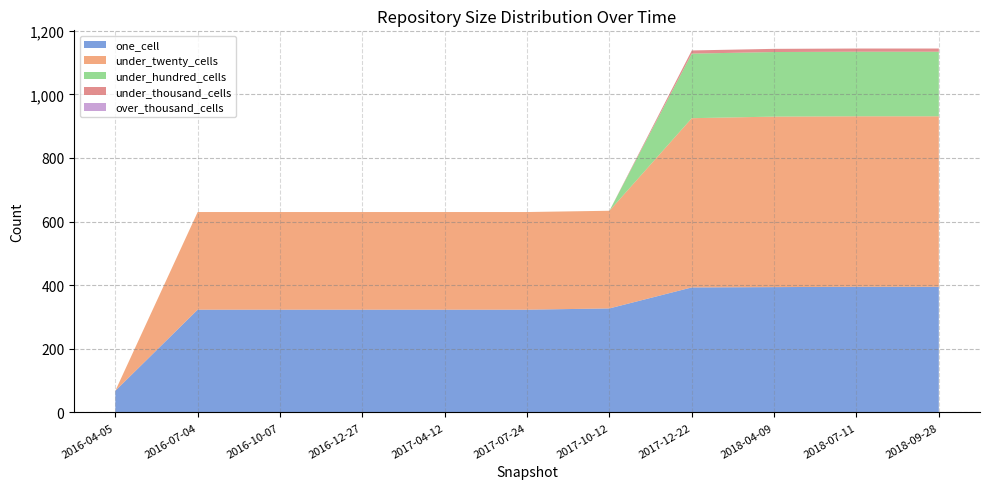

Reading left to right, transcribe all the data shown in this chart.

one_cell: 68	323	323	323	323	323	327	393	394	395	395
under_twenty_cells: 0	307	307	307	307	307	307	532	536	536	536
under_hundred_cells: 0	0	0	0	0	0	0	203	203	203	203
under_thousand_cells: 0	0	0	0	0	0	0	10	10	10	10
over_thousand_cells: 0	0	0	0	0	0	0	0	0	0	0